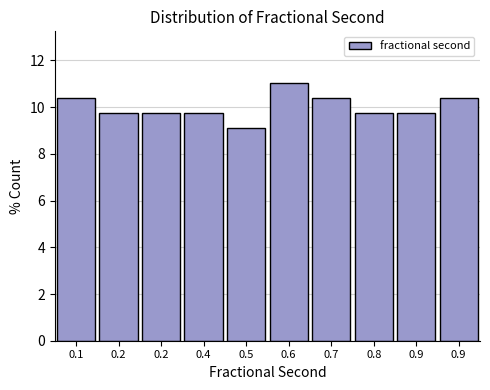

How many categories are shown in the chart?

10